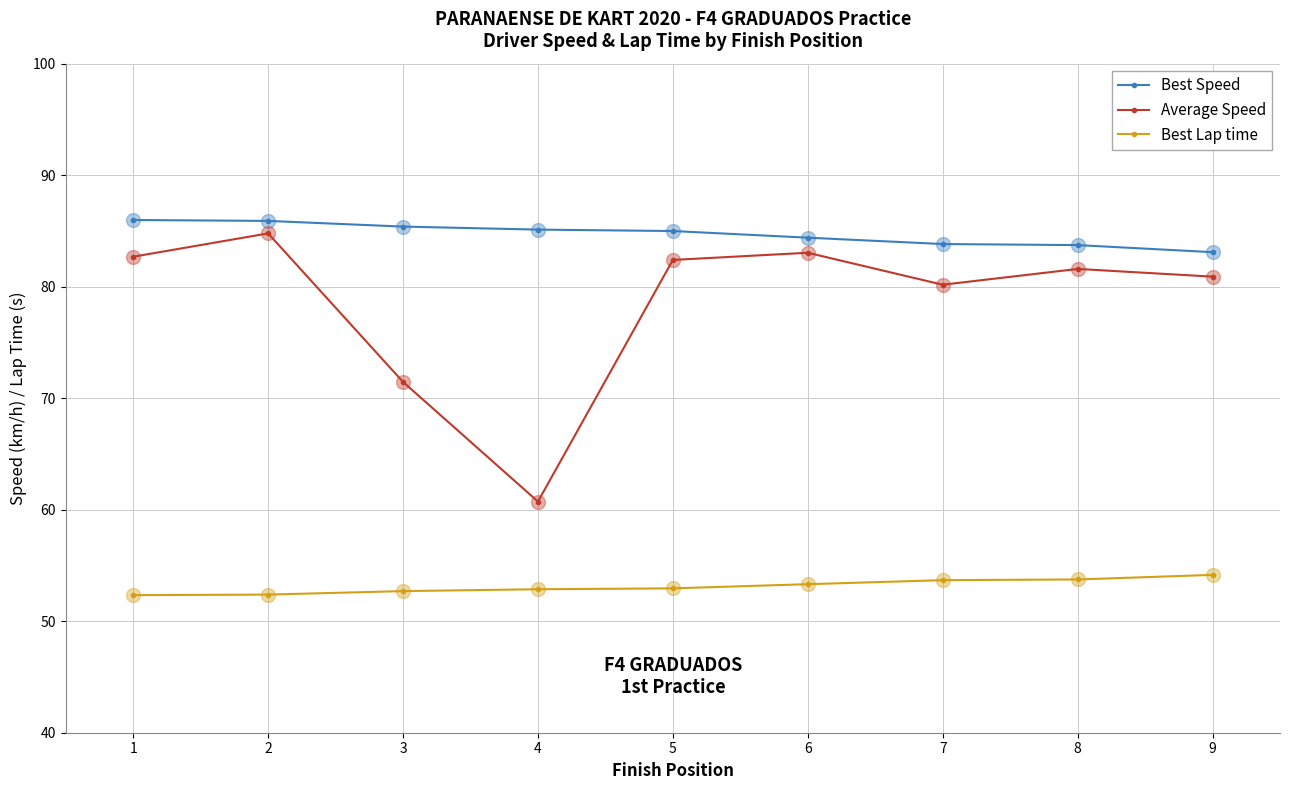

Which series has the largest range (max minus min)?

Average Speed